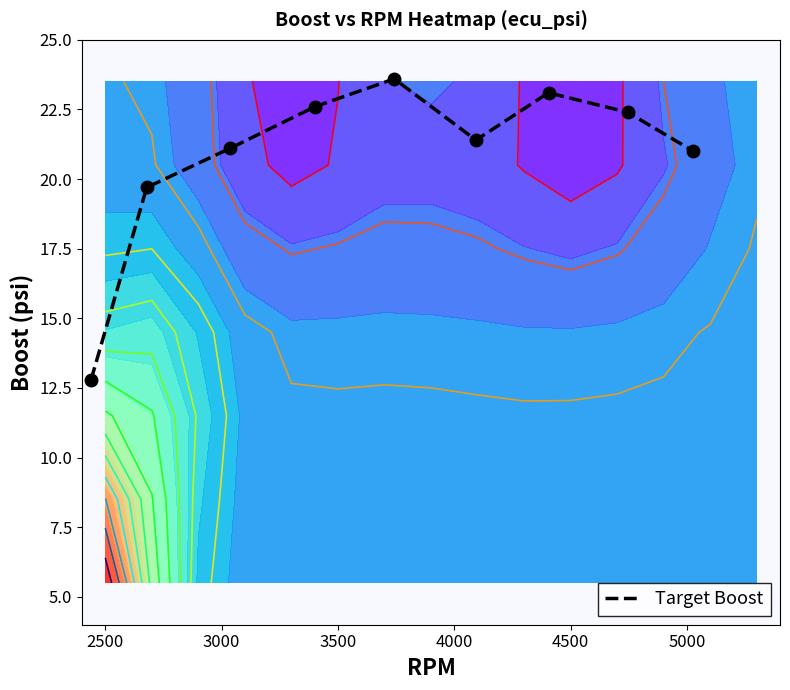

What is the highest value of the Target Boost series?

23.6